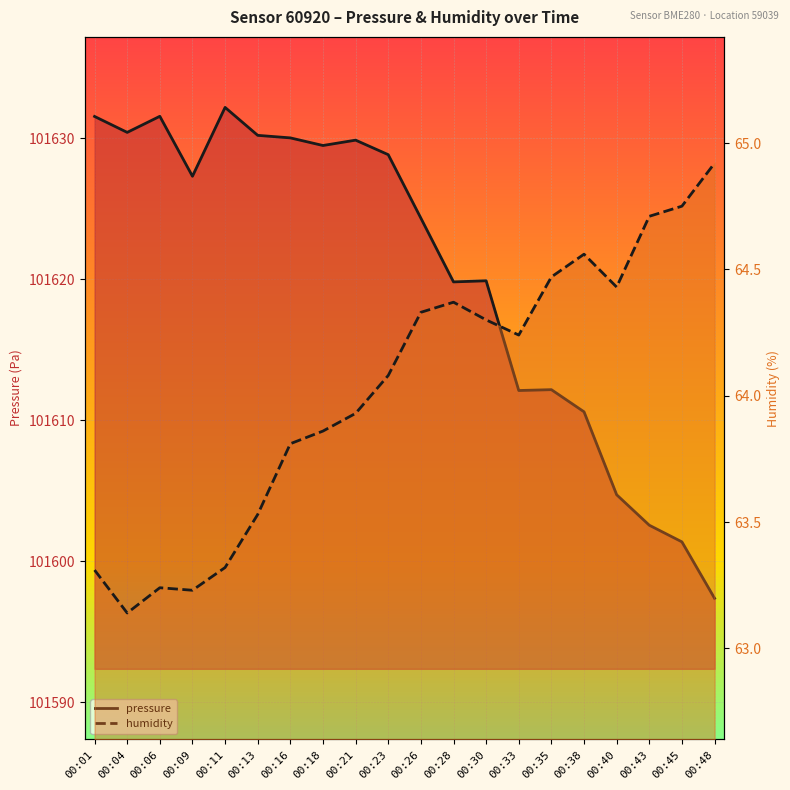

Reading left to right, list all the values displayed in this chart.

pressure: 00:01=101631.5	00:04=101630.4	00:06=101631.6	00:09=101627.3	00:11=101632.2	00:13=101630.2	00:16=101630.0	00:18=101629.5	00:21=101629.9	00:23=101628.8	00:26=101624.3	00:28=101619.8	00:30=101619.9	00:33=101612.1	00:35=101612.2	00:38=101610.6	00:40=101604.7	00:43=101602.6	00:45=101601.4	00:48=101597.4
humidity: 00:01=63.3	00:04=63.1	00:06=63.2	00:09=63.2	00:11=63.3	00:13=63.5	00:16=63.8	00:18=63.9	00:21=63.9	00:23=64.1	00:26=64.3	00:28=64.4	00:30=64.3	00:33=64.2	00:35=64.5	00:38=64.6	00:40=64.4	00:43=64.7	00:45=64.8	00:48=64.9